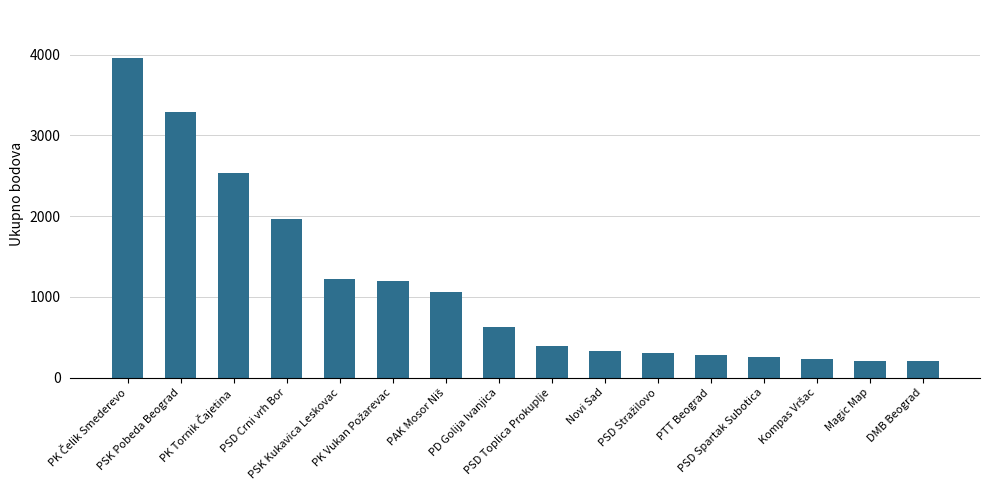

Where is the data nearest to the value 2080?

PSD Crni vrh Bor